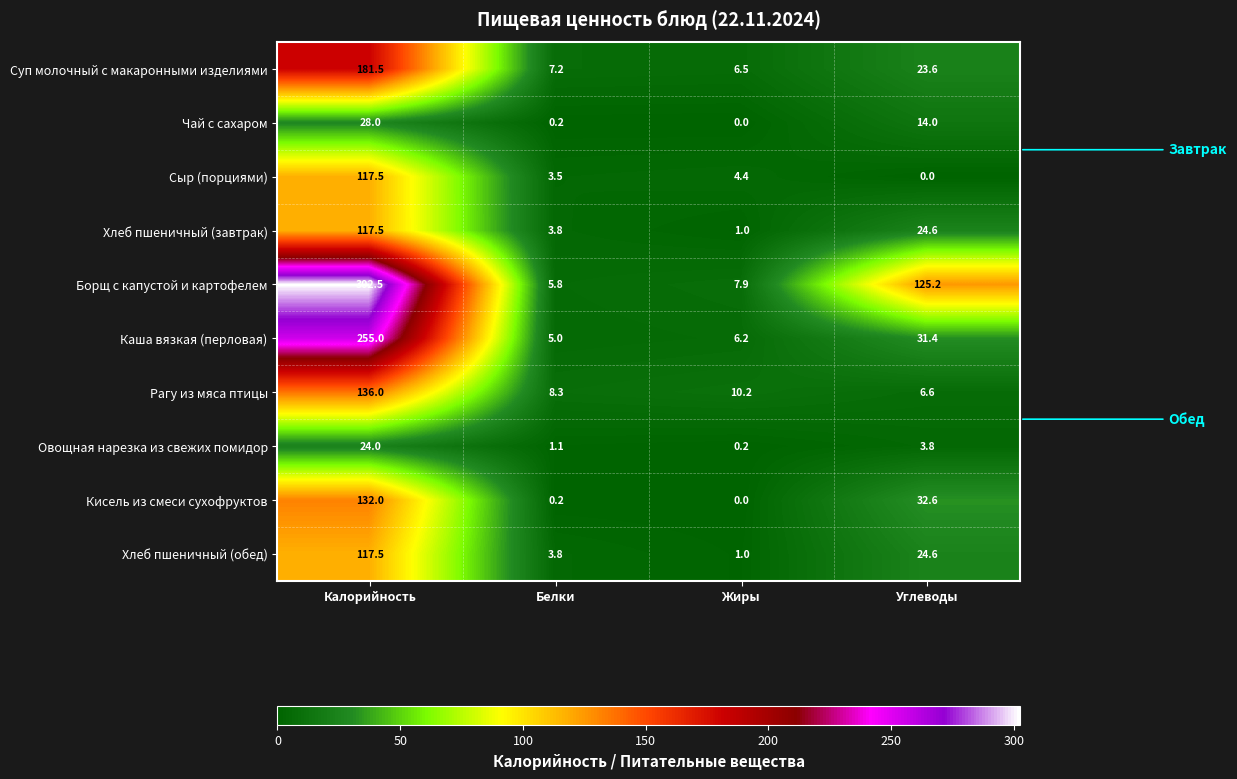

Count the number of data series in this chart.

10